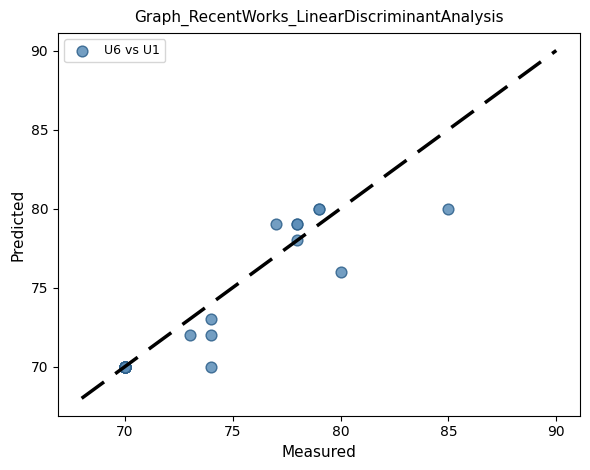

What Y value in the scatter plot is closest to 75?

76